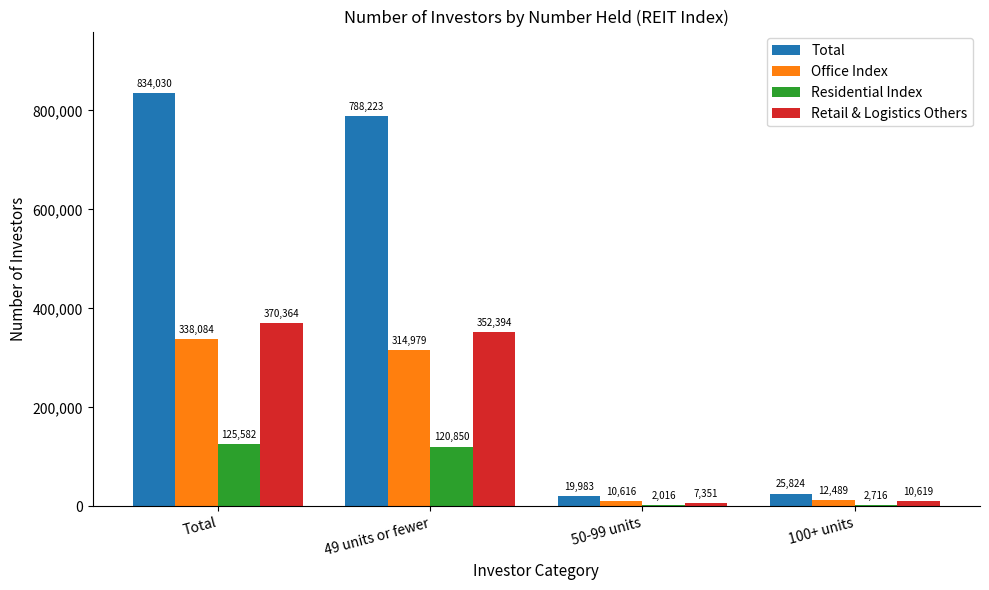

What is the sum of the Office Index values at 50-99 units and Total?

348700